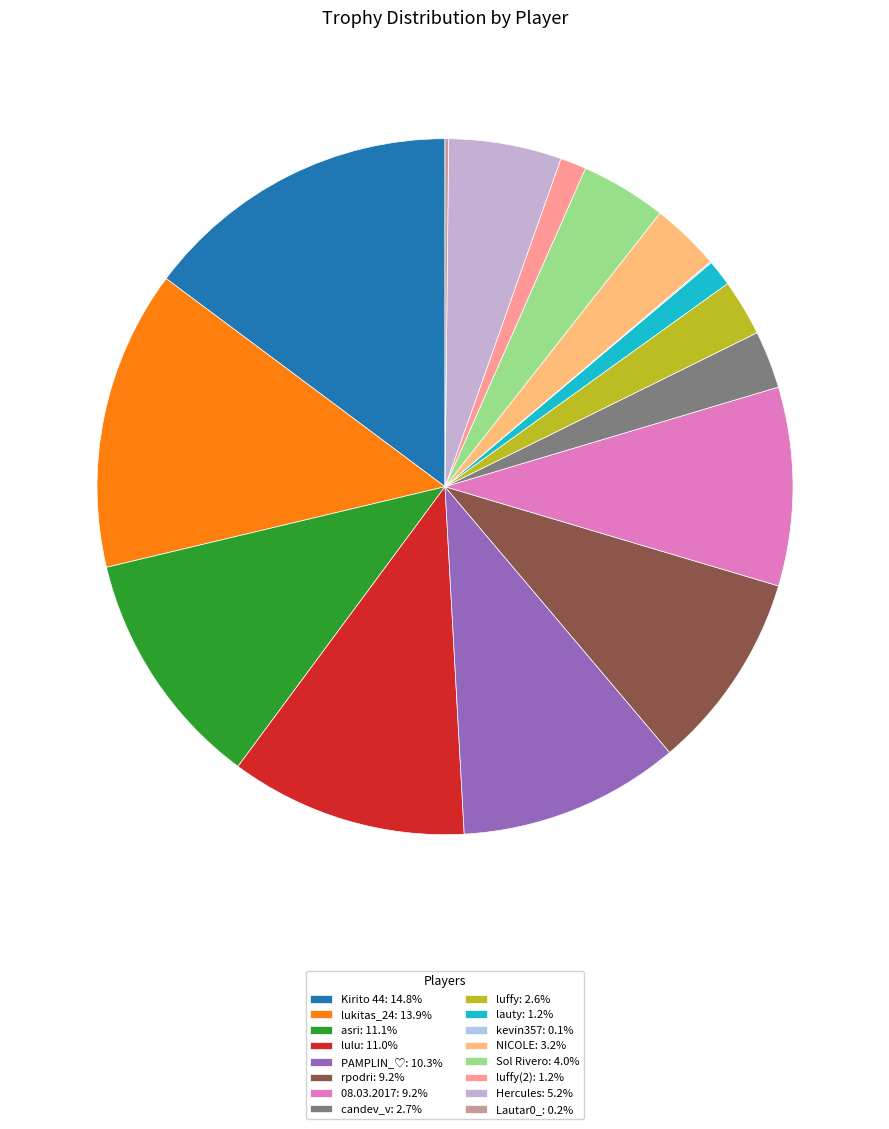

How many slices are in this pie chart?

16